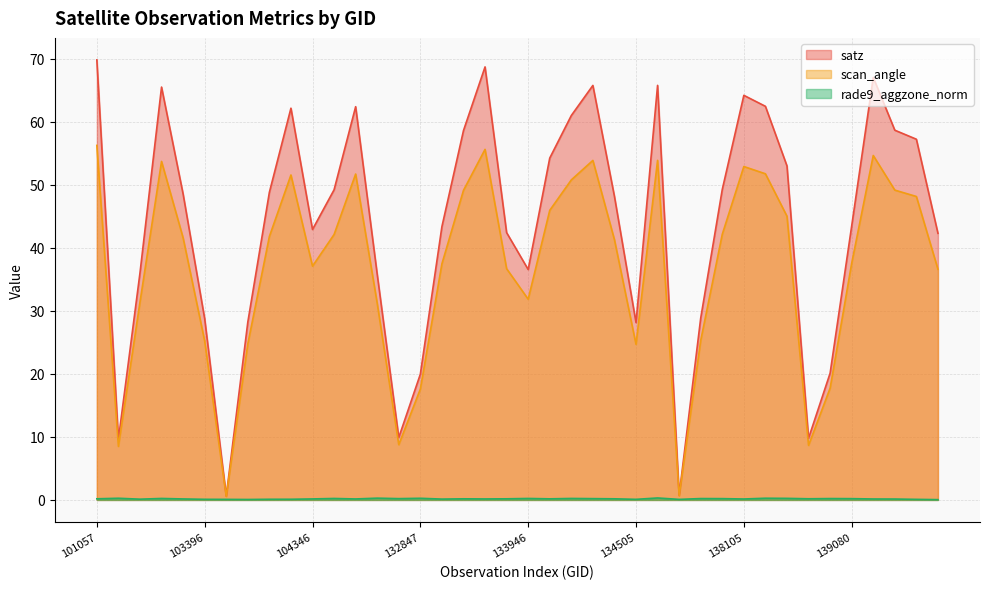

How many data points in scan_angle are above 41?

21